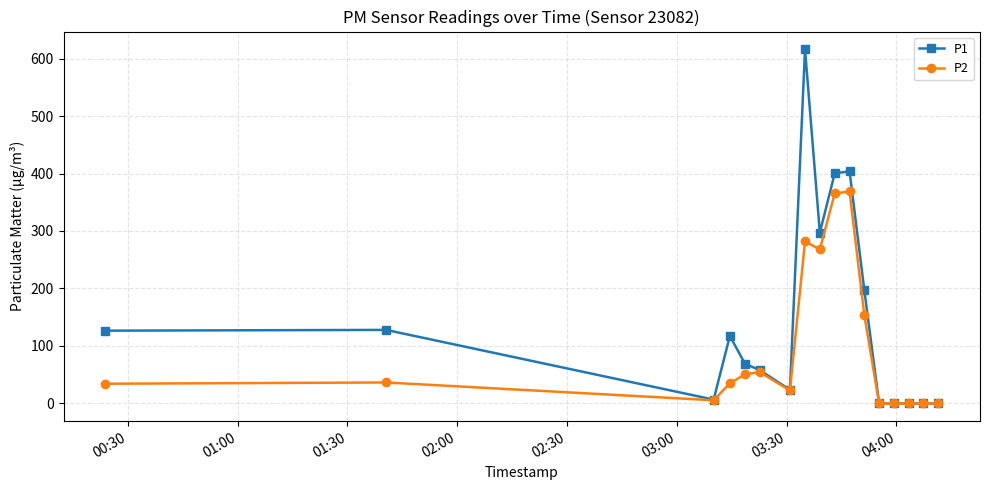

How many data points does each series have?

17